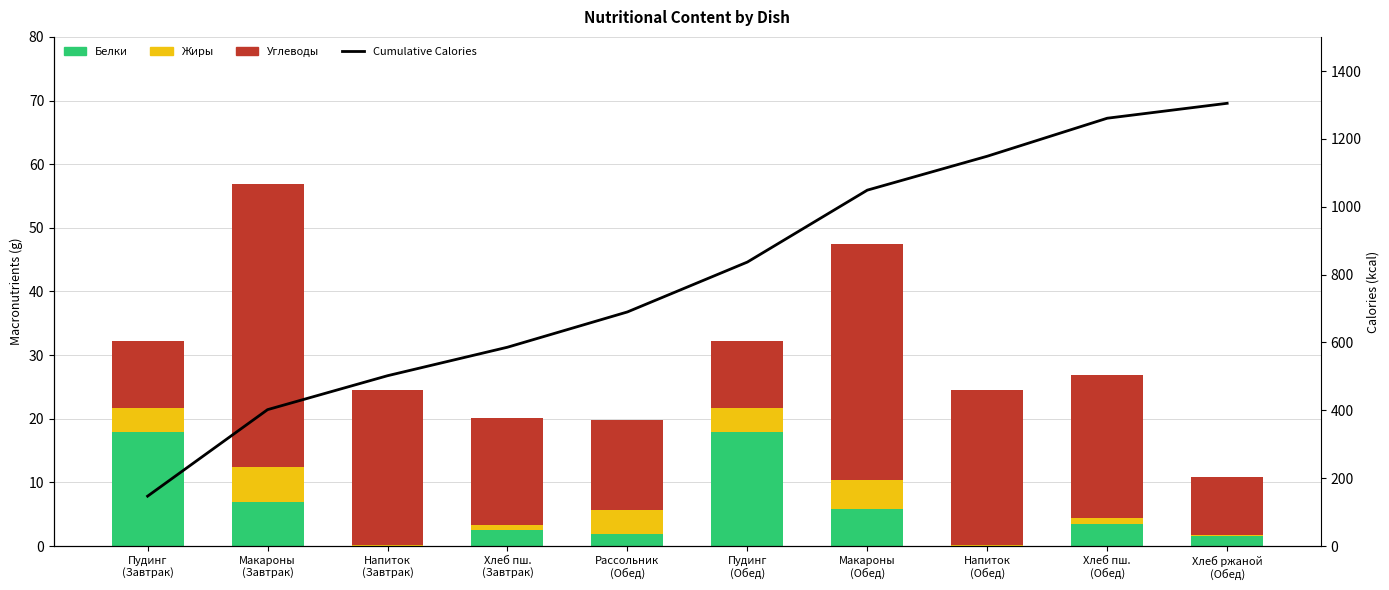

What is the label of the 8th bar from the left?

Напиток
(Обед)